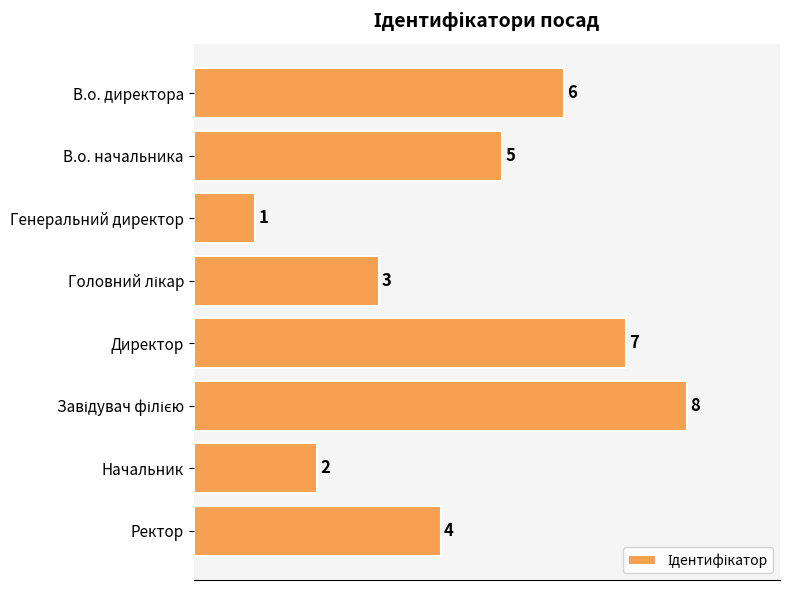

Which category has the lowest value across all series?

Генеральний директор